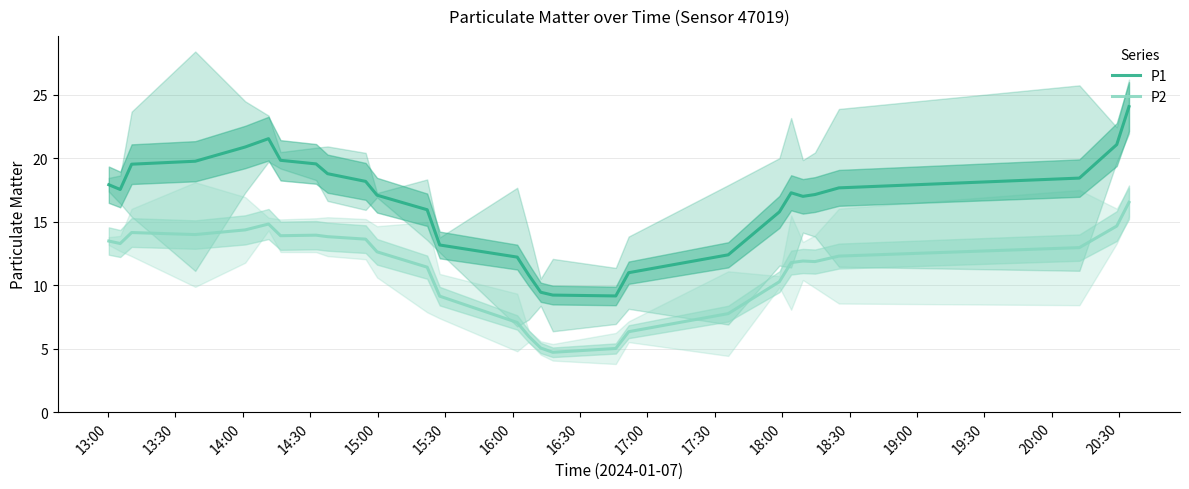

What are all the series names shown in the legend?

P1, P2